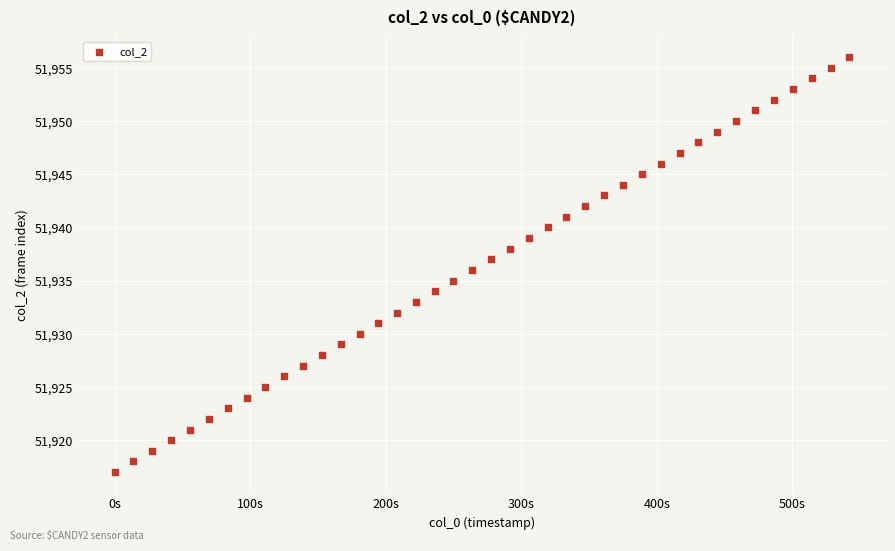

What is the range of Y values (max minus min)?

39